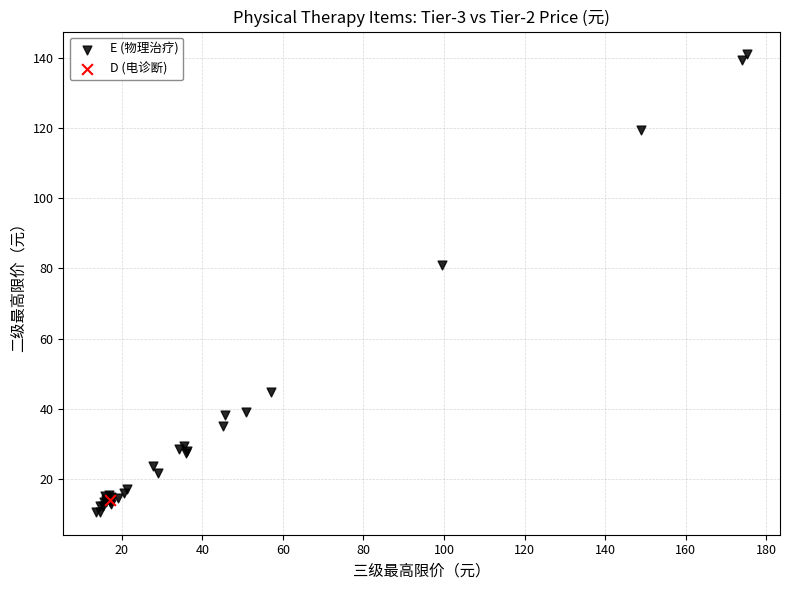

What are all the series names shown in the legend?

E (物理治疗), D (电诊断)